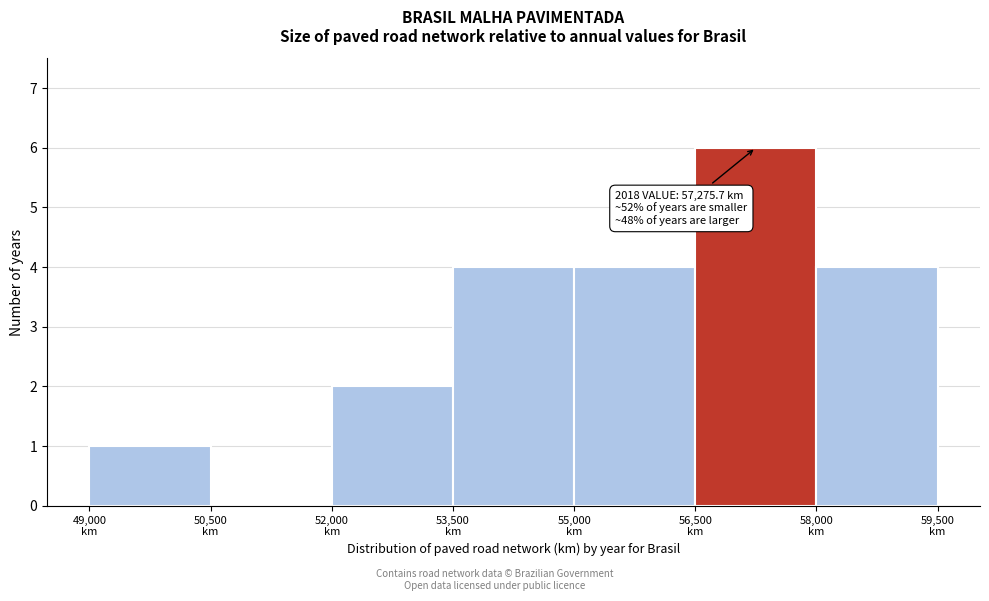

Over which range of the x-axis is the bar tallest?

56500 to 58000